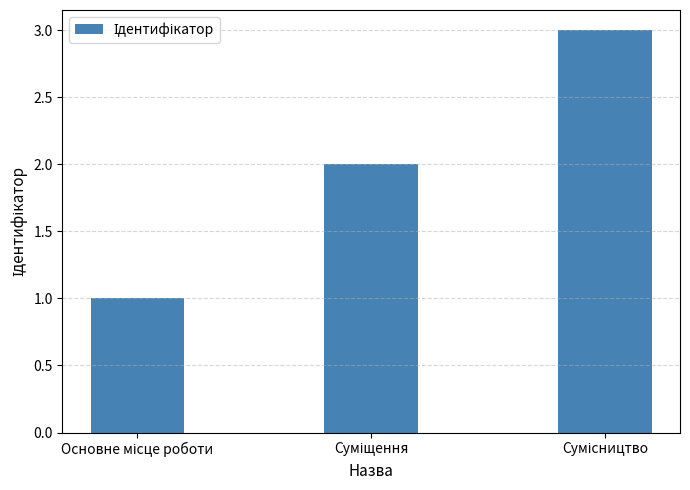

What is the maximum value shown in the chart?

3